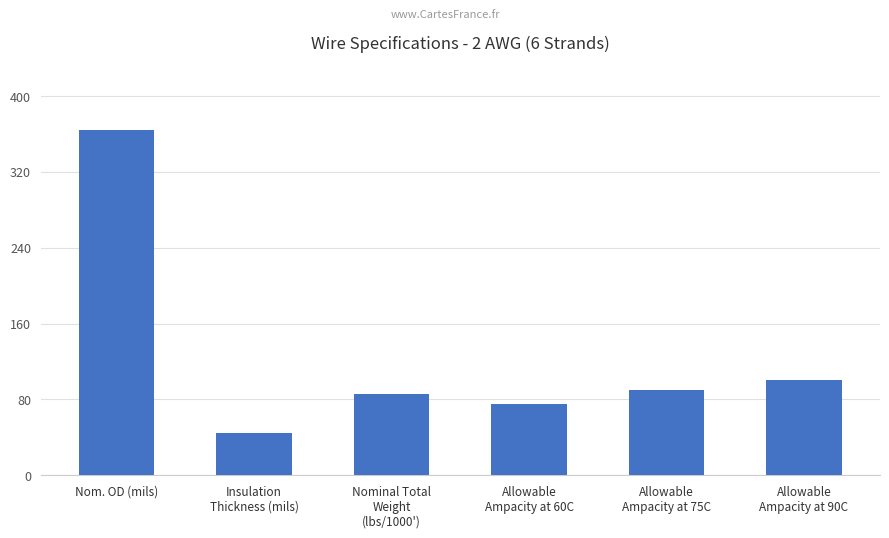

The value at Allowable
Ampacity at 90C is 100. True or false?

True